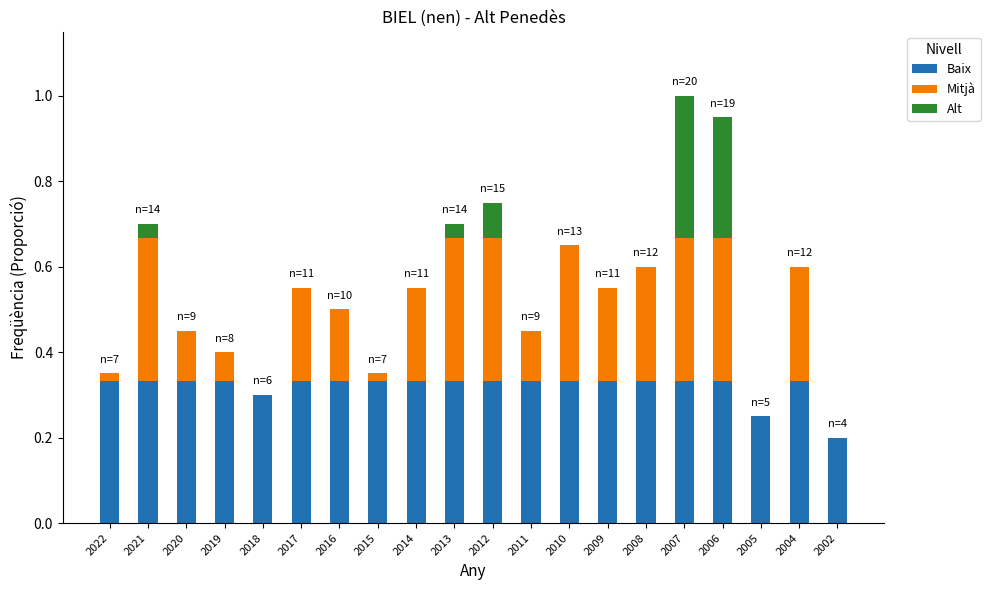

What is the sum of the Baix values at 2004 and 2018?

0.6